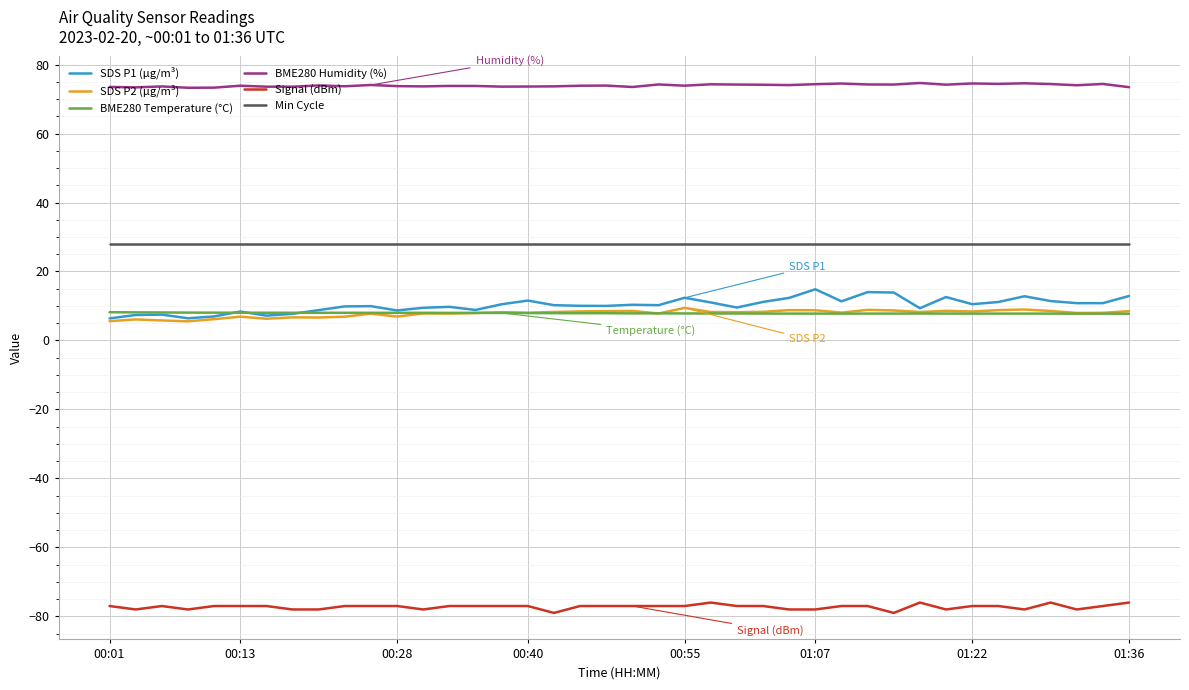

Which series has the largest total across all categories?

BME280 Humidity (%)